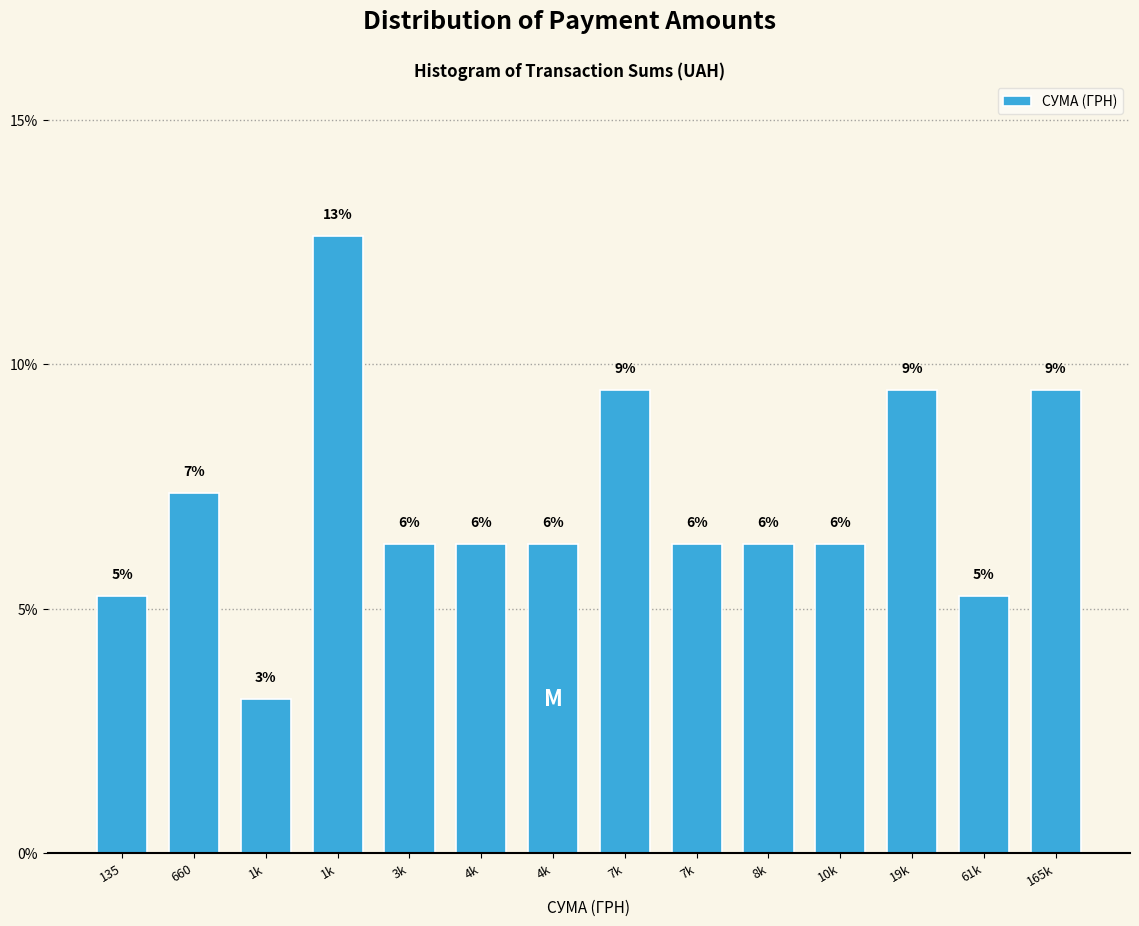

How many bars are there in total?

14